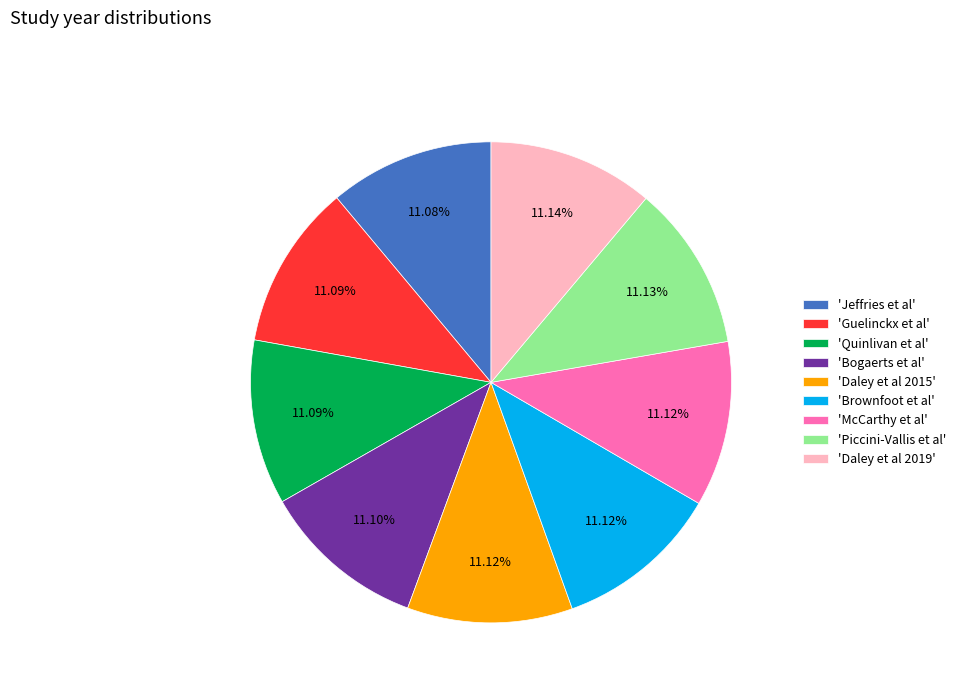

Do 'Daley et al 2015' and 'Daley et al 2019' together represent more than half of the pie?

No